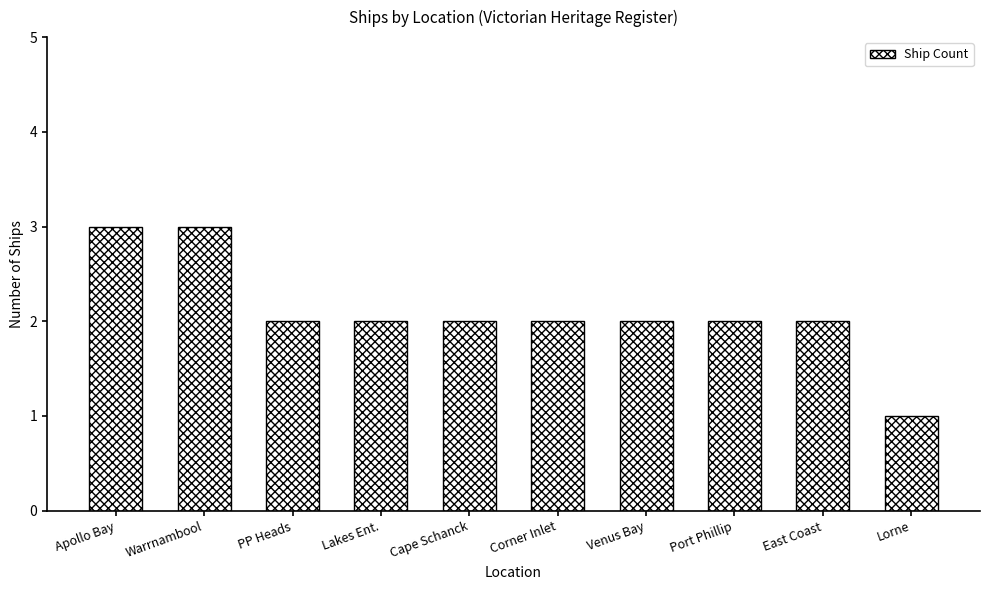

Are the bars grouped side by side (vs. stacked)?

No